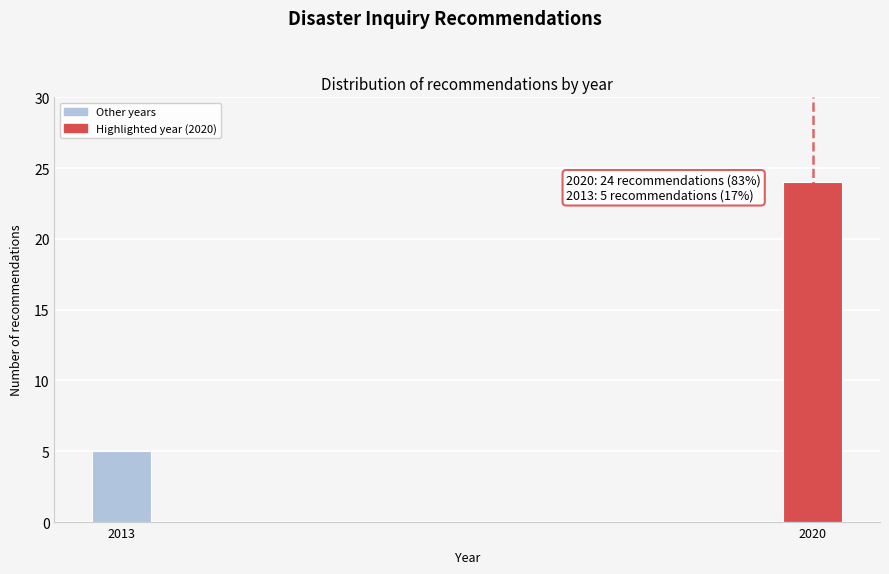

Reading right to left, extract all data points from this chart.

24	5